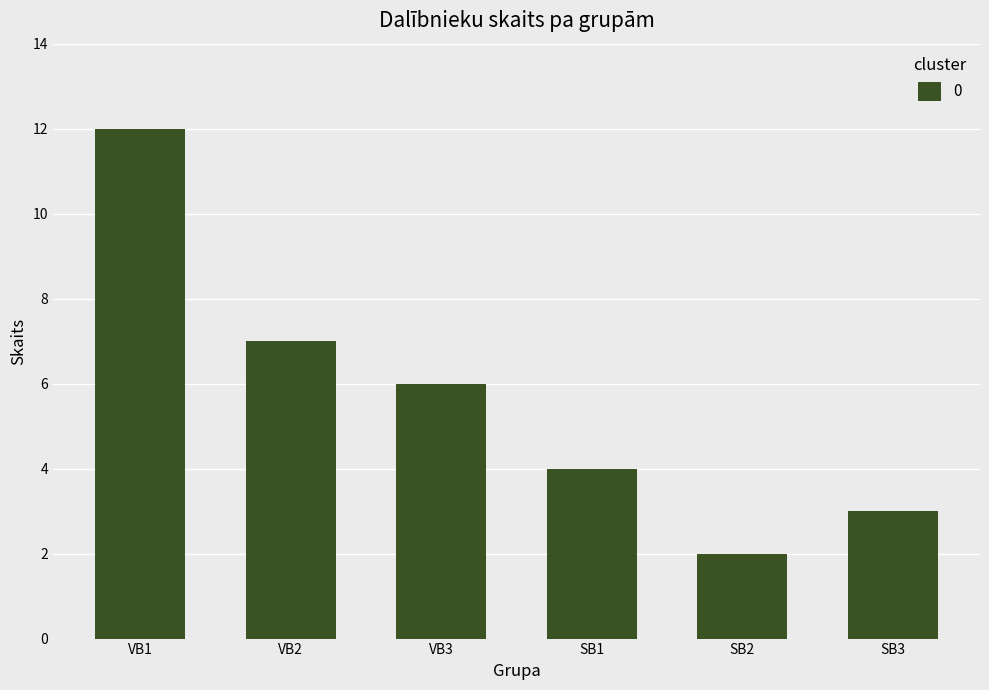

What is the value of the 5th bar from the left?

2